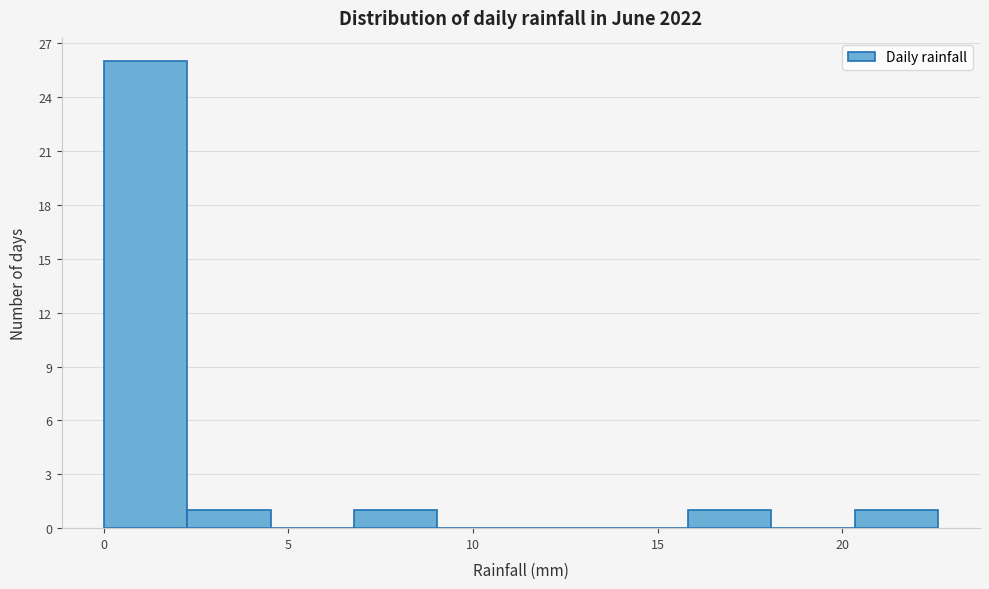

Reading left to right, transcribe this chart: for each bar, give the range it covers on the x-axis and its height. Neither the bar edges nor the heights are printed on the chart, so give them approximately, as read against the axes.

0.0 to 2.5: 26
2.5 to 4.5: 1
4.5 to 7.0: 0
7.0 to 9.0: 1
9.0 to 11.5: 0
11.5 to 13.5: 0
13.5 to 16.0: 0
16.0 to 18.0: 1
18.0 to 20.5: 0
20.5 to 22.5: 1